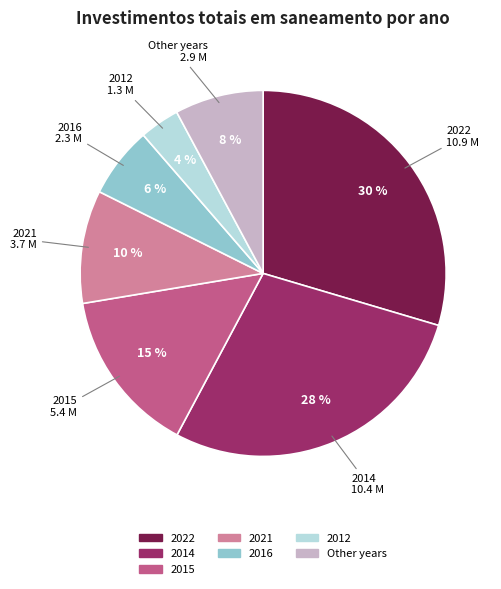

Is there a majority slice in this chart?

No